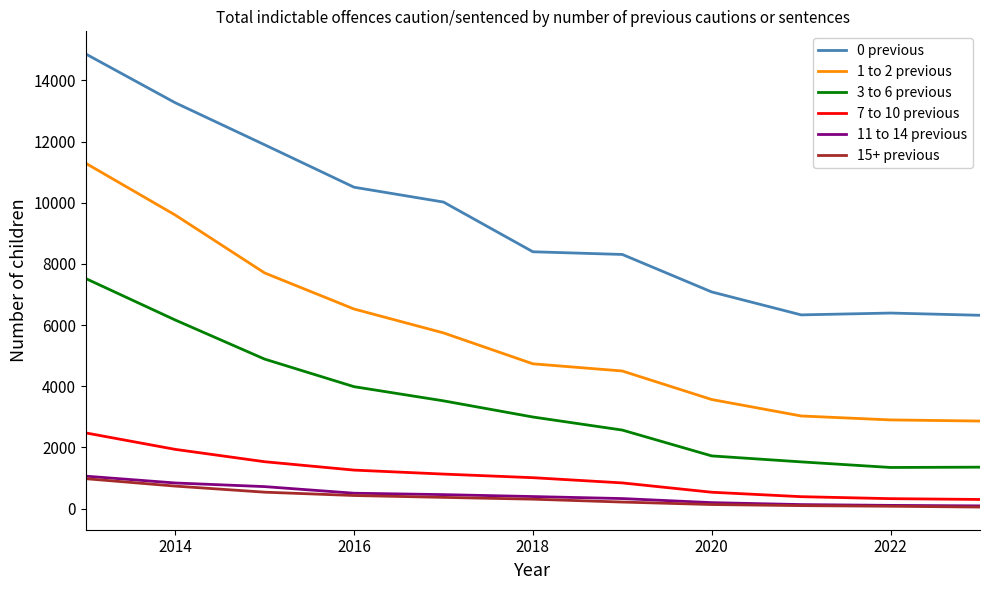

Which series has the largest total across all categories?

0 previous